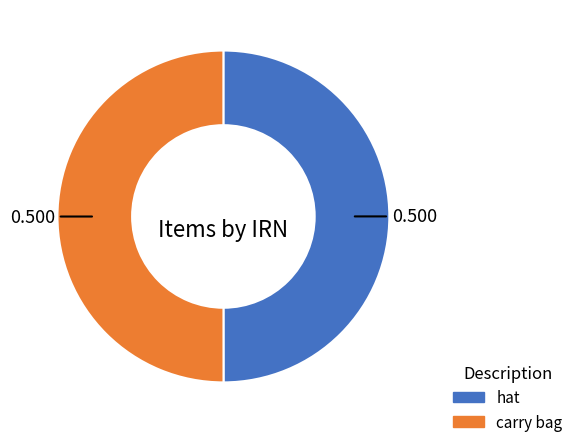

Is the sum of hat and carry bag greater than half?

Yes